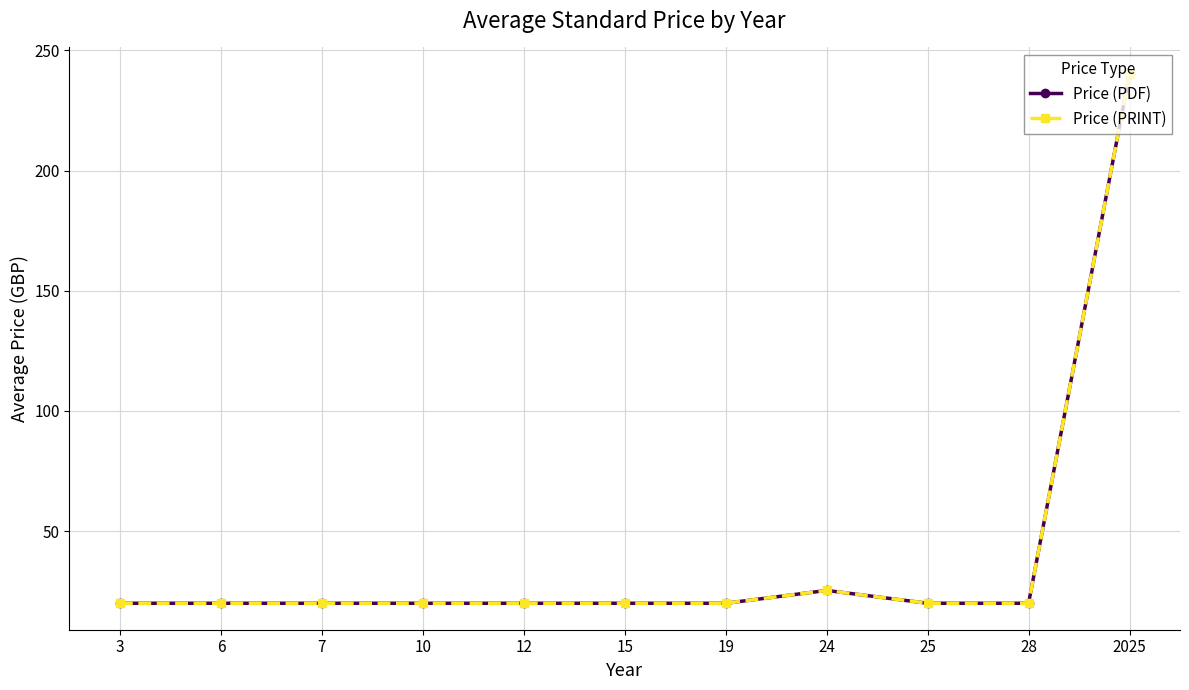

Reading left to right, what are all the values shown in this chart?

Price (PDF): 3=20.0	6=20.0	7=20.0	10=20.0	12=20.0	15=20.0	19=20.0	24=25.3	25=20.0	28=20.0	2025=240.2
Price (PRINT): 3=20.0	6=20.0	7=20.0	10=20.0	12=20.0	15=20.0	19=20.0	24=25.3	25=20.0	28=20.0	2025=240.2